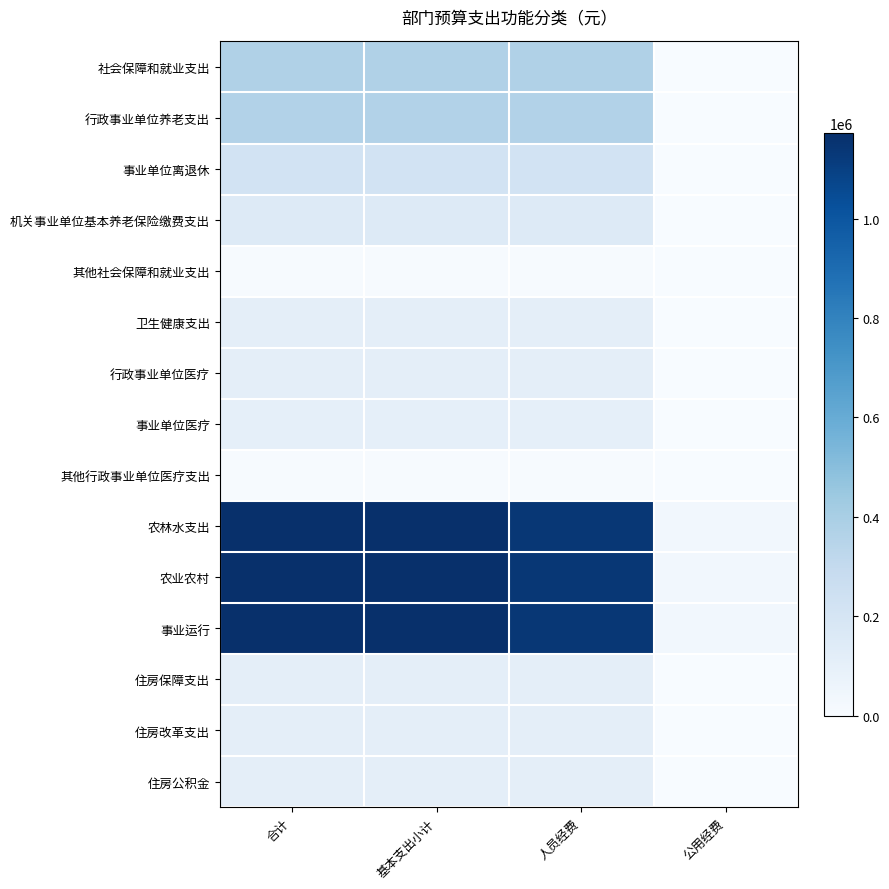

Between 基本支出小计 and 人员经费, which series saw the biggest shift?

农林水支出